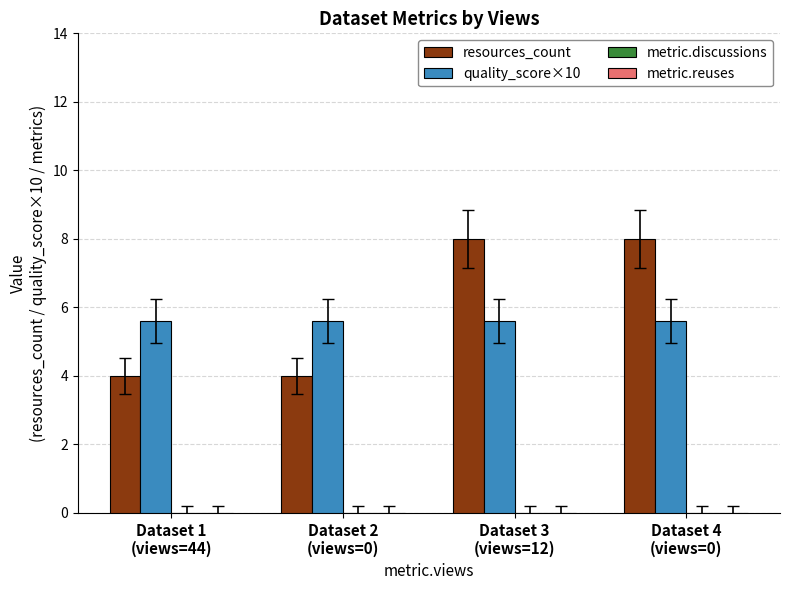

How many groups of bars are there?

4